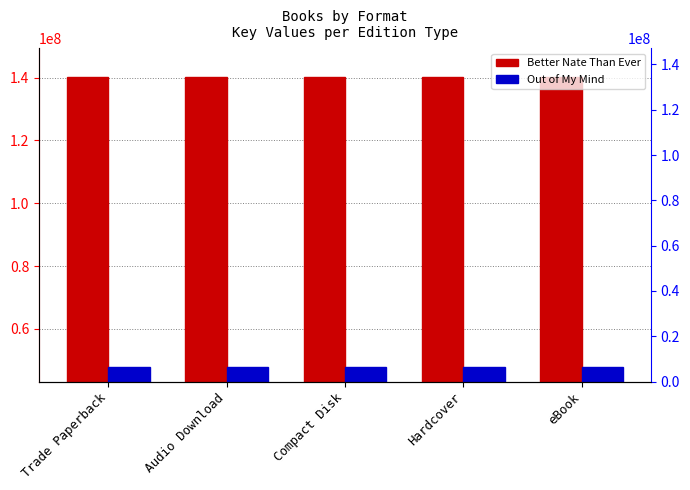

Which series has the widest spread of values?

Better Nate Than Ever